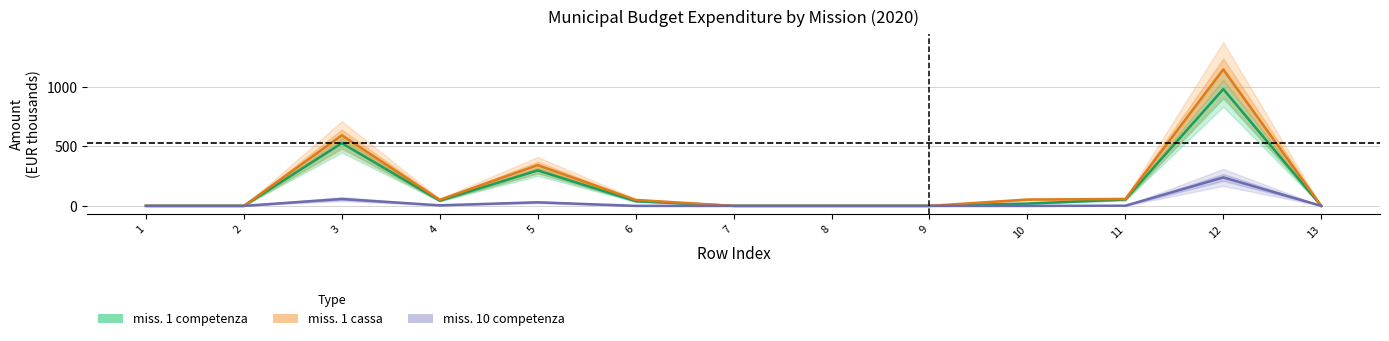

True or false: missione 1 competenza and missione 10 competenza cross at least once.

False